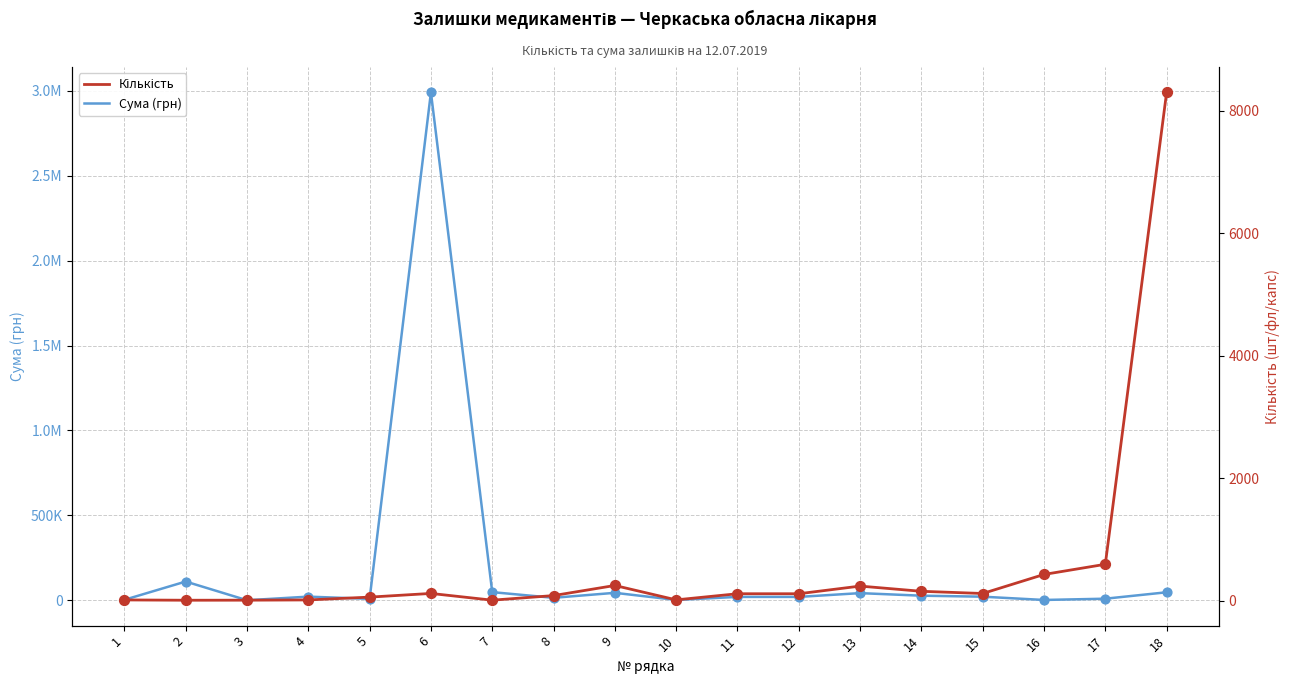

What are all the series names shown in the legend?

Сума (грн), Кількість